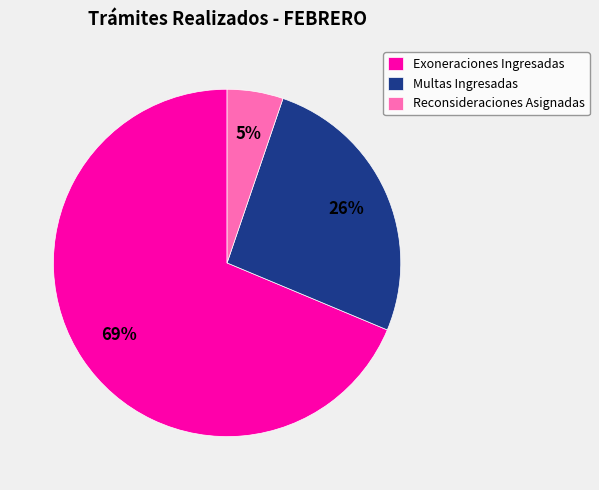

To the nearest percent, what percentage of the pie is Reconsideraciones Asignadas?

5%